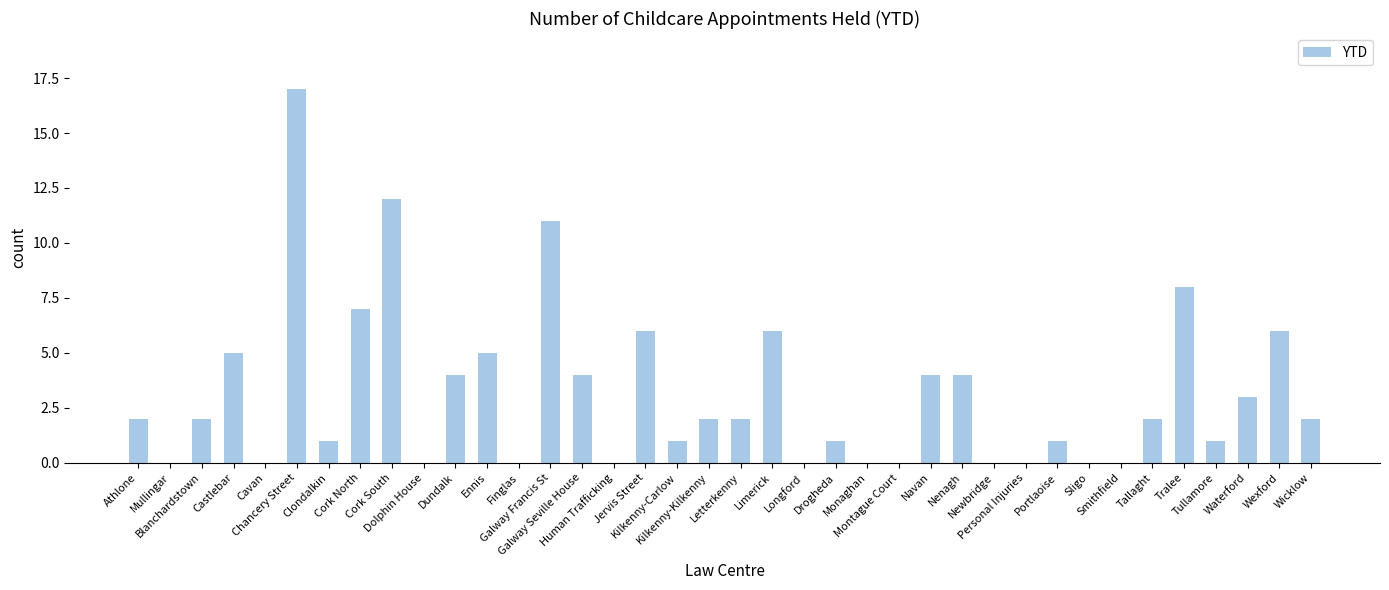

What is the ratio of the value at Letterkenny to the value at Athlone?

1.0